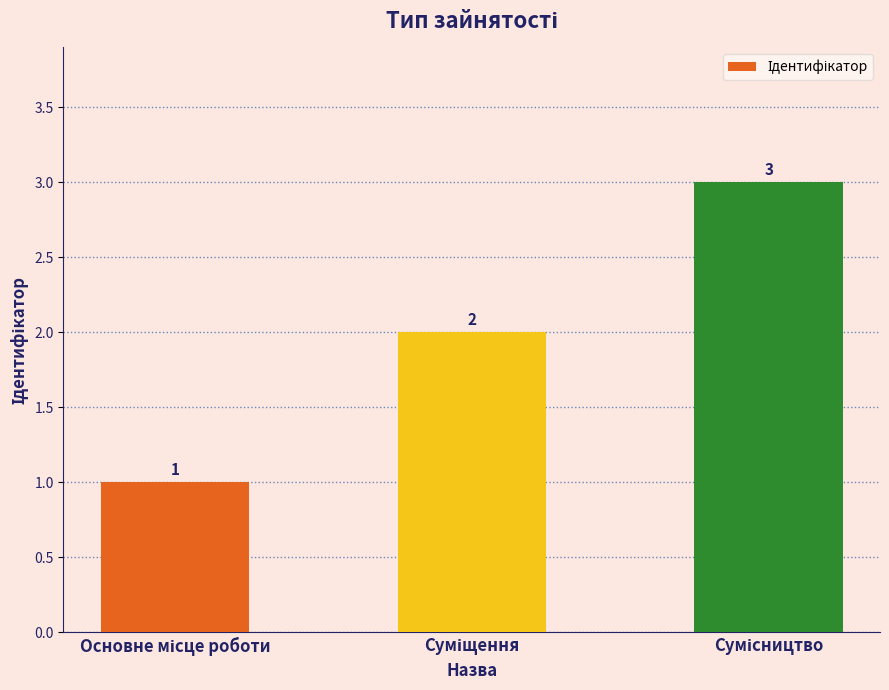

Count the number of data series in this chart.

1